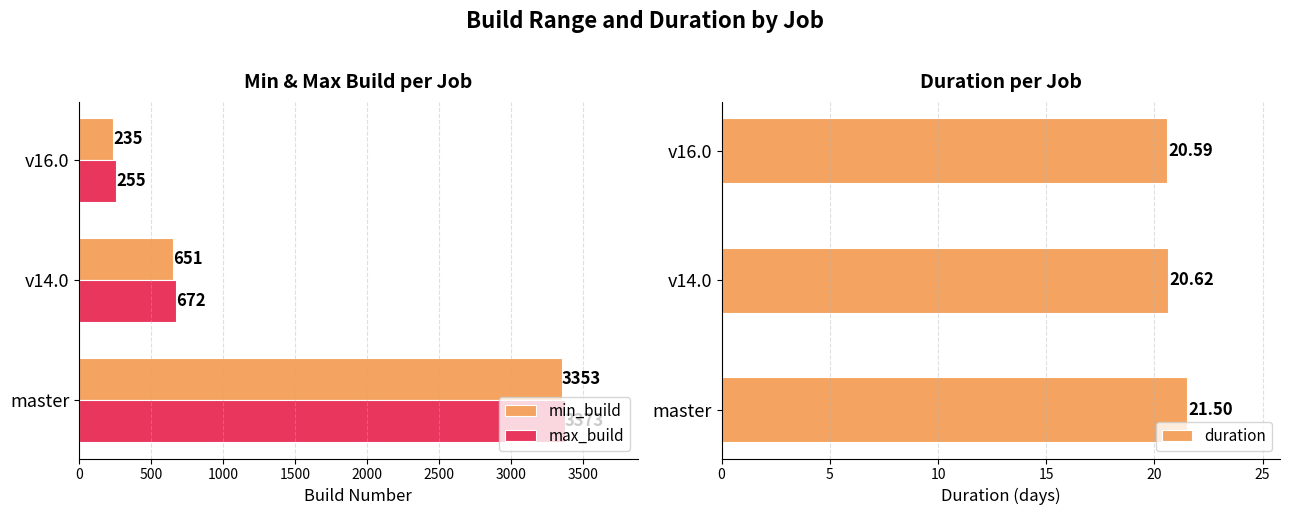

Reading left to right, what are all the values shown in this chart?

min_build: 3353.0	651.0	235.0
max_build: 3373.0	672.0	255.0
duration: 21.5	20.6	20.6